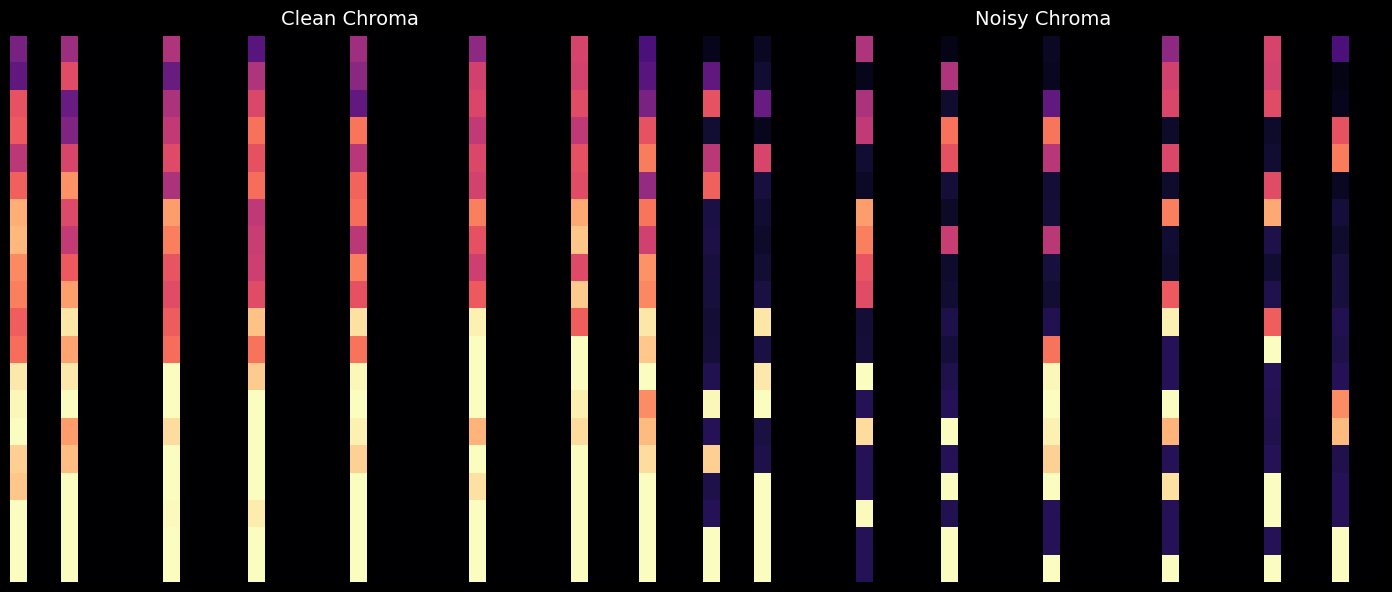

How many data points does each series have?

40